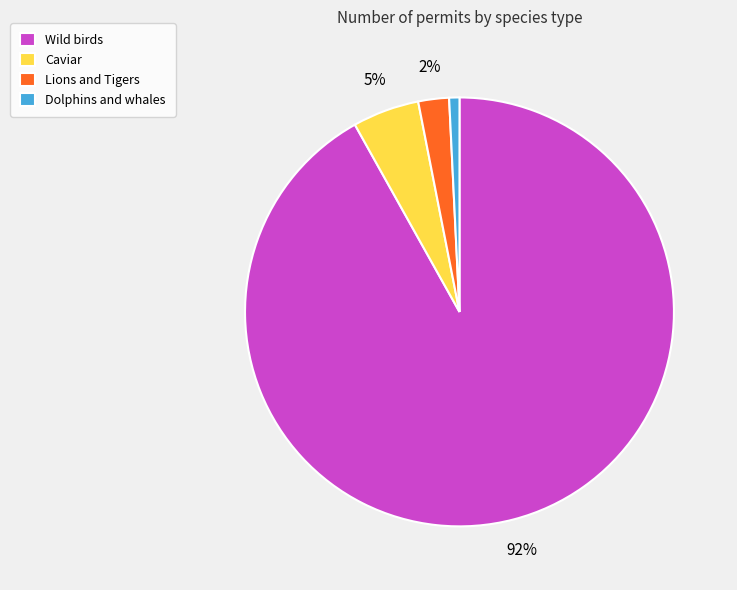

Rank the categories by value from highest to lowest.

Wild birds, Caviar, Lions and Tigers, Dolphins and whales